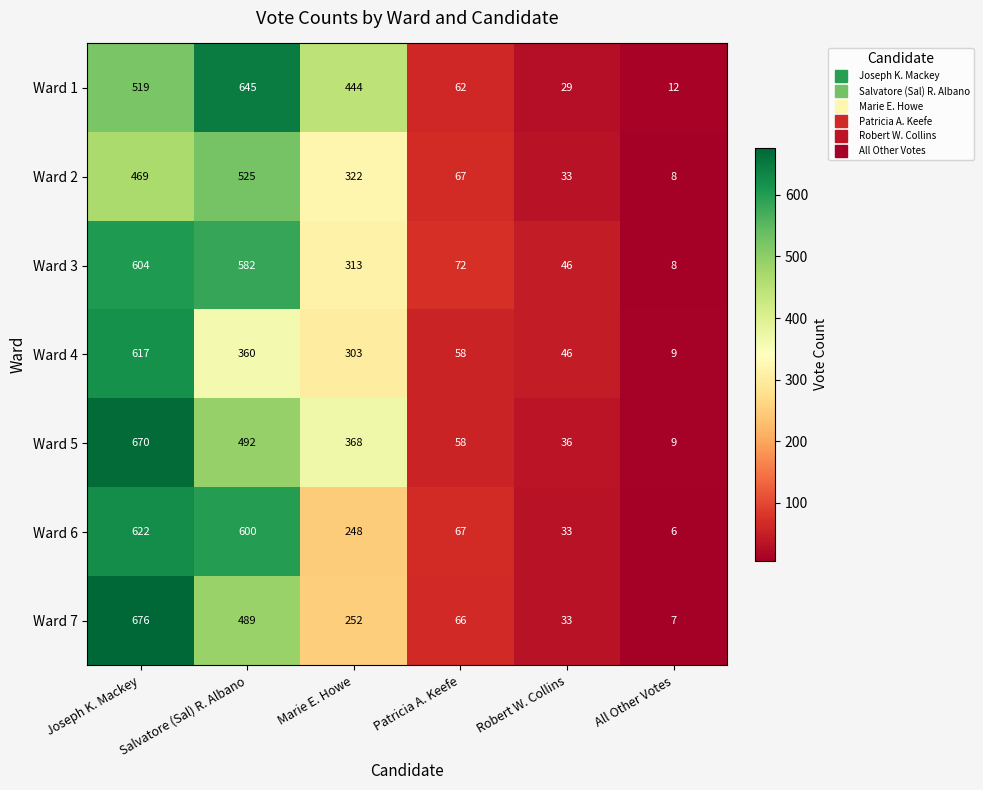

Rank the categories by Ward 4 value from lowest to highest.

All Other Votes, Robert W. Collins, Patricia A. Keefe, Marie E. Howe, Salvatore (Sal) R. Albano, Joseph K. Mackey